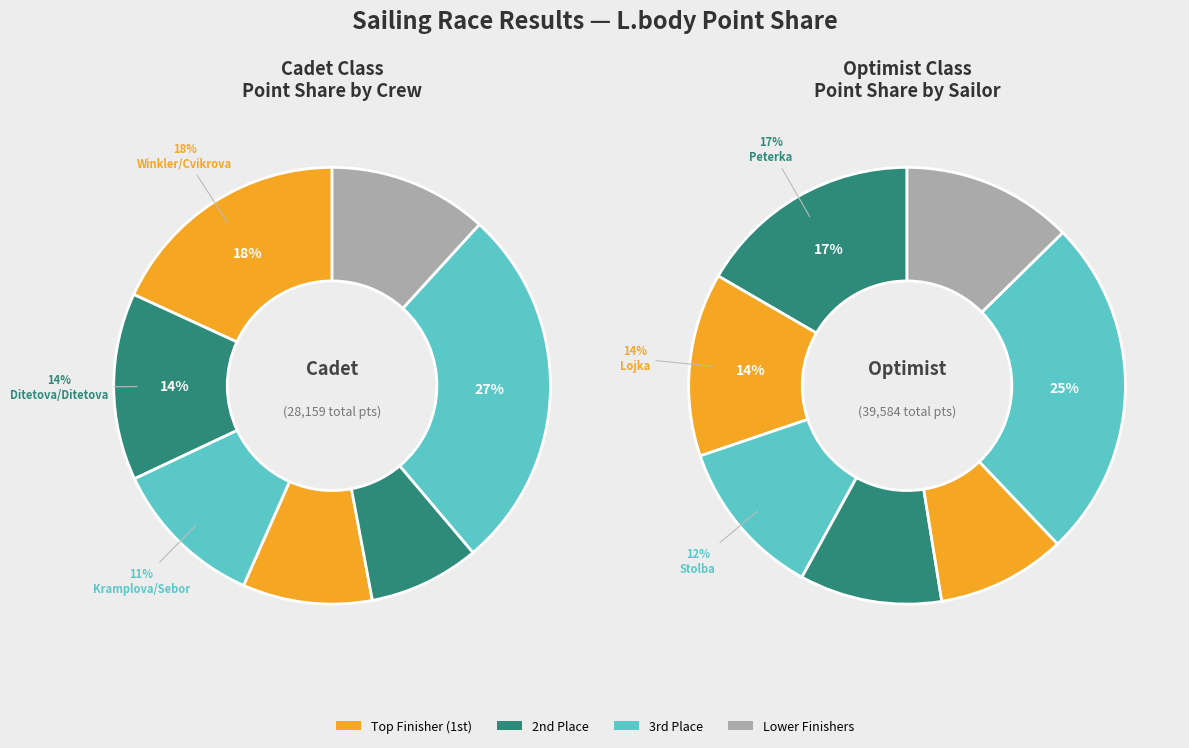

Is 3 the majority of the pie?

No